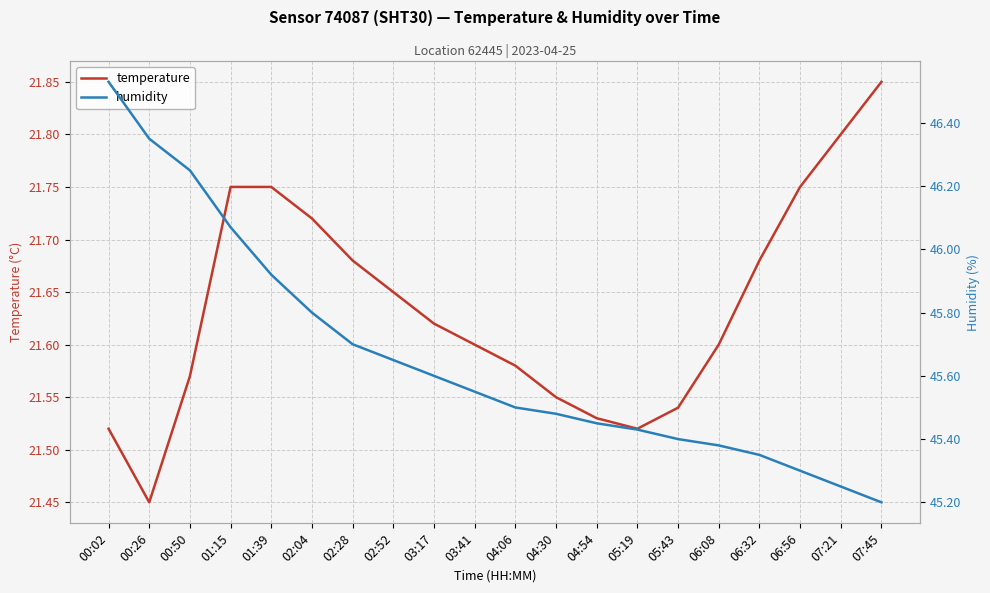

What is the value of the humidity point at the 10th from the left?

45.5